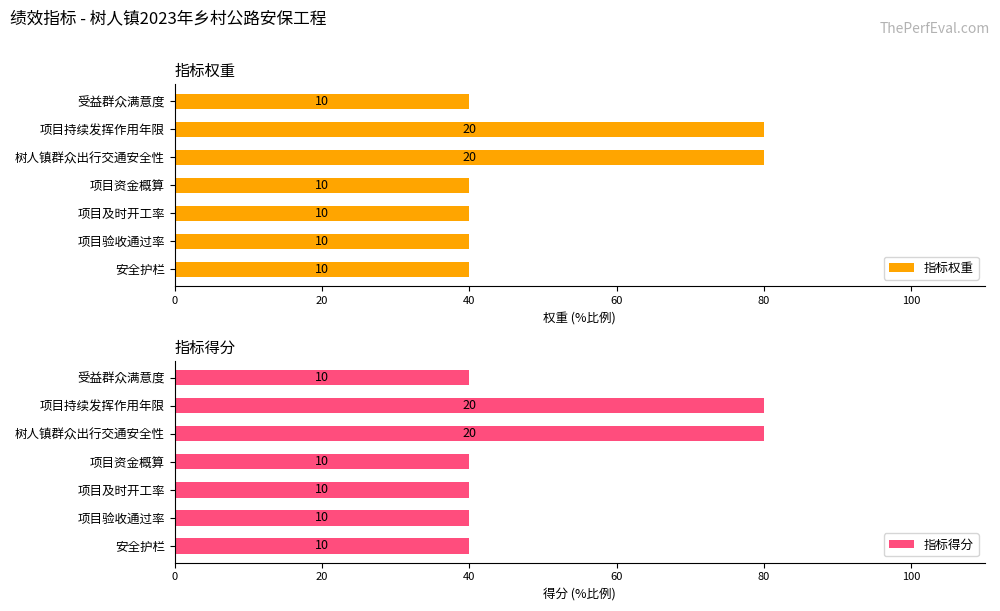

Does the chart contain any negative values?

No